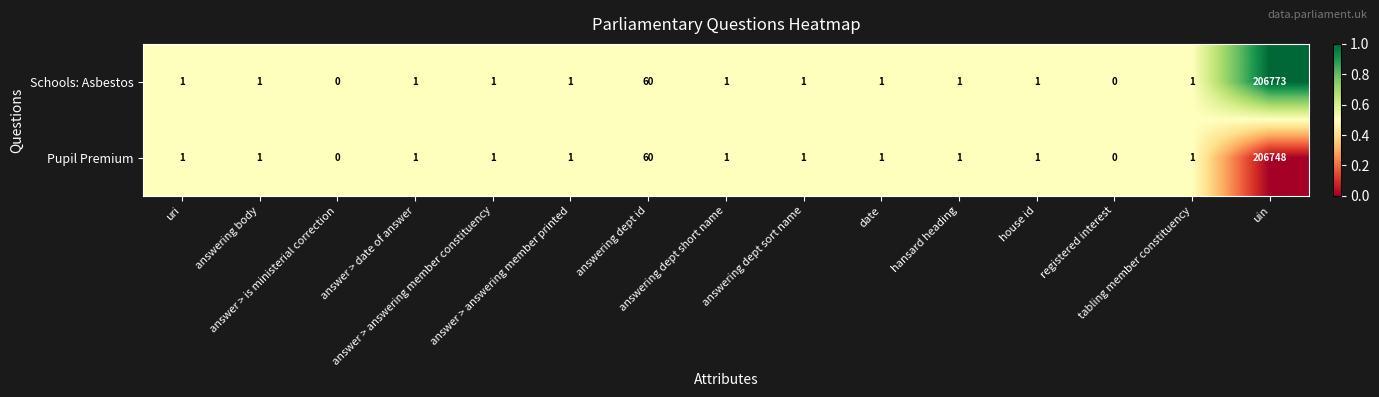

Which series has the widest spread of values?

Schools: Asbestos